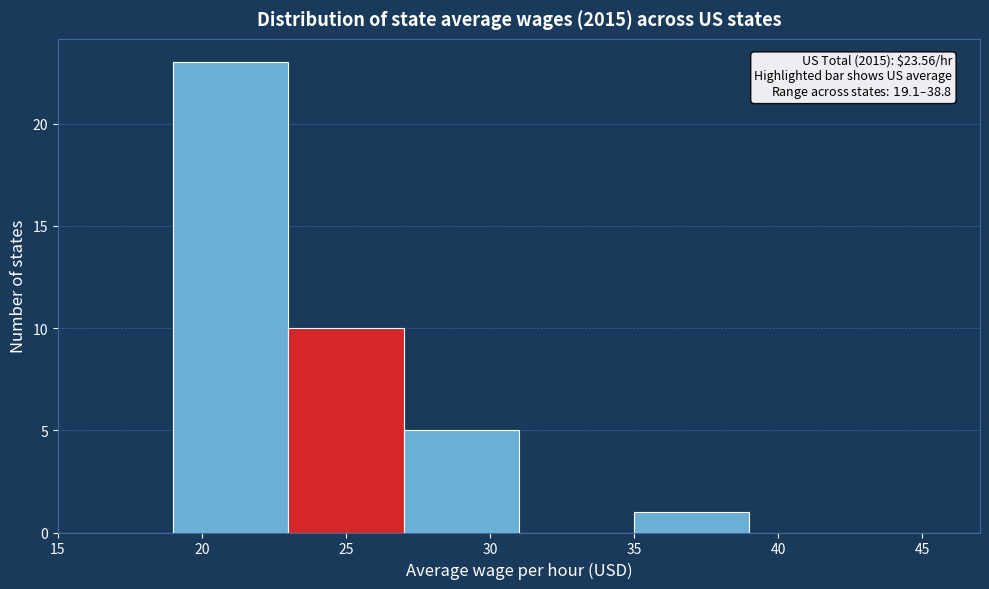

Over which range of the x-axis is the bar tallest?

19 to 23